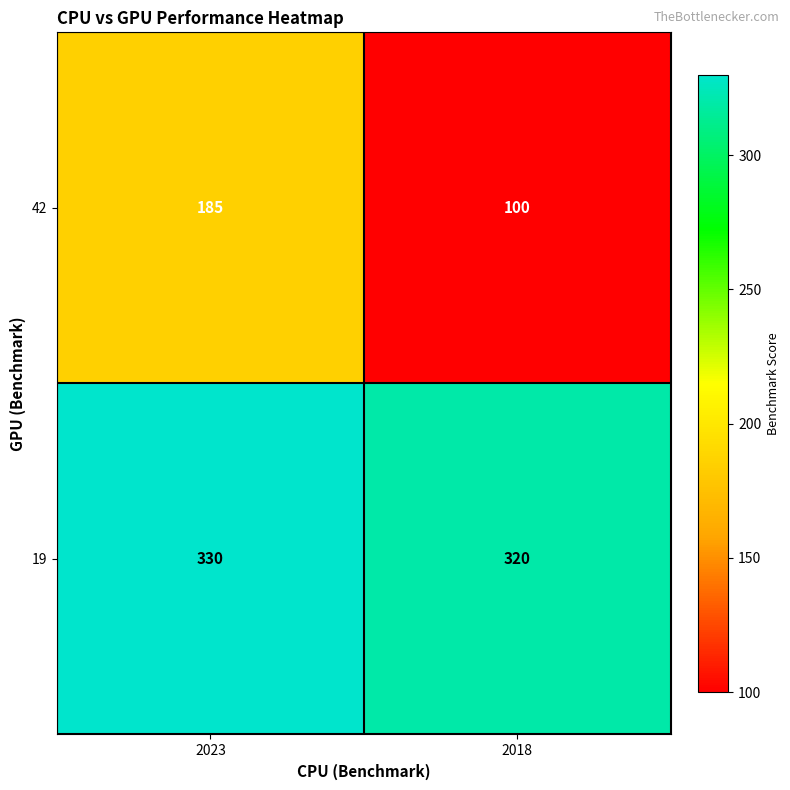

List the series in order of their peak value, highest first.

19, 42